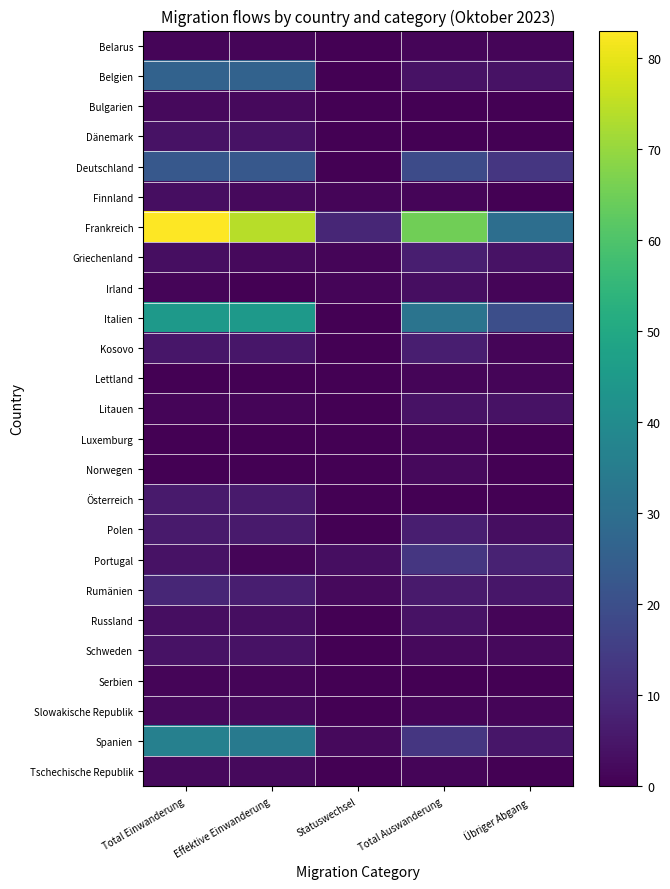

Which series has the largest total across all categories?

Frankreich